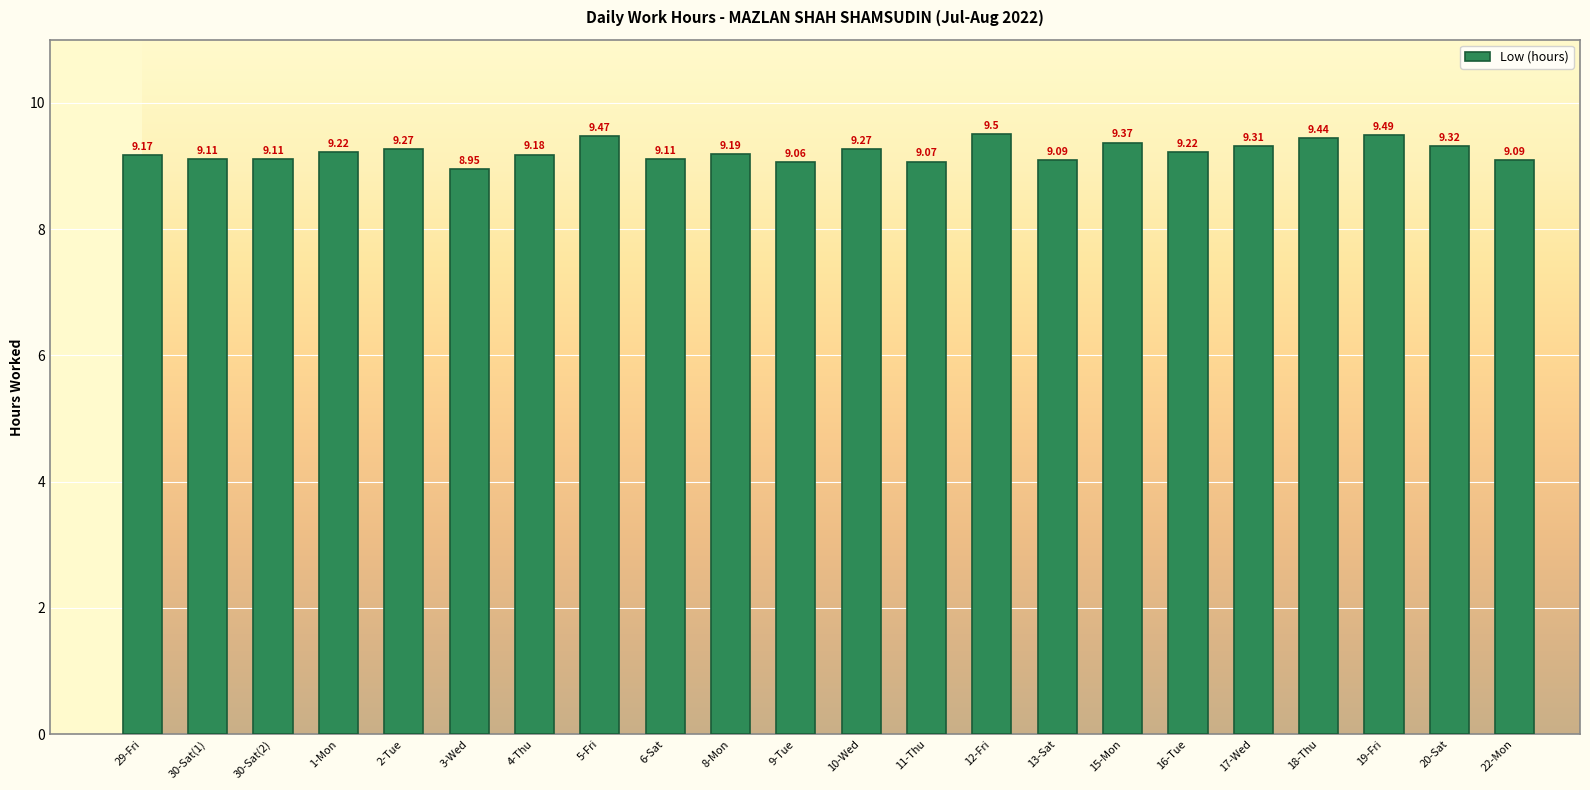

Does the chart contain any negative values?

No